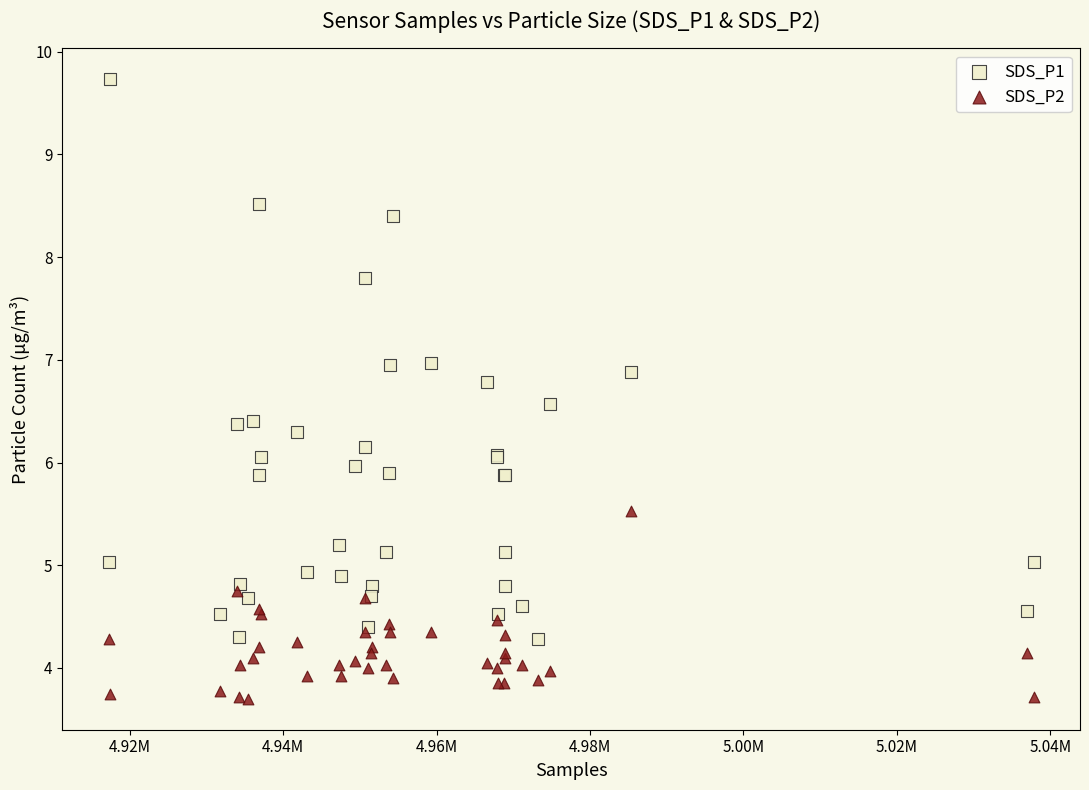

Which series contains the highest Y value?

SDS_P1